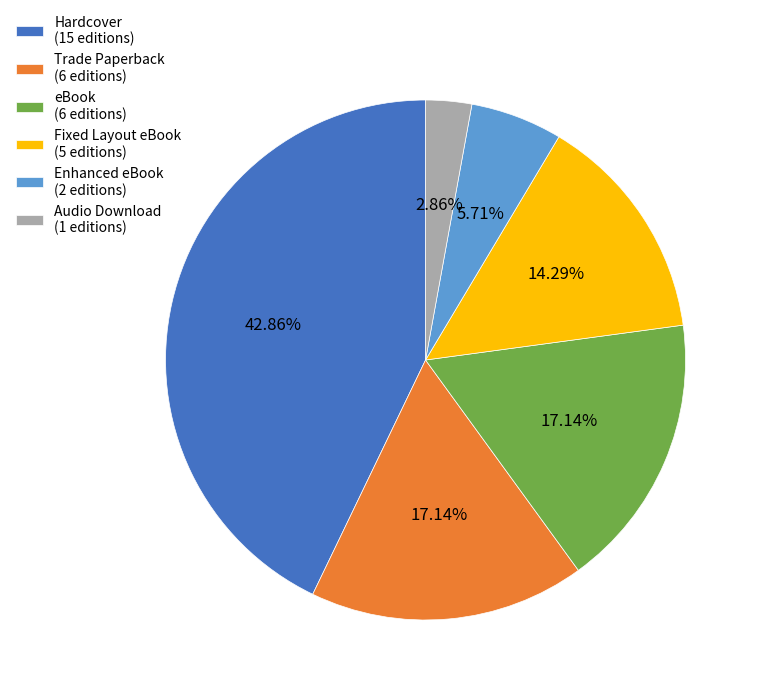

Which slice is the largest?

Hardcover (15 editions)